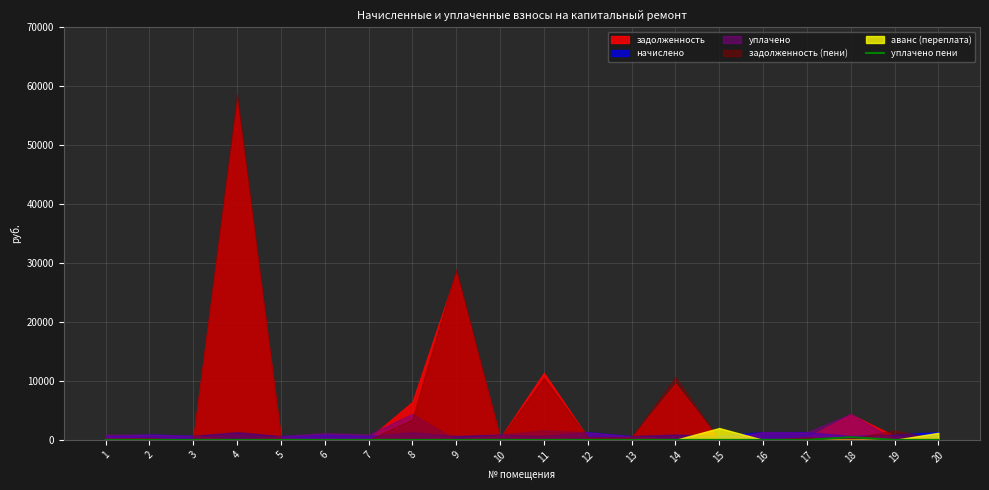

The value at 8 is 0.0. True or false?

True